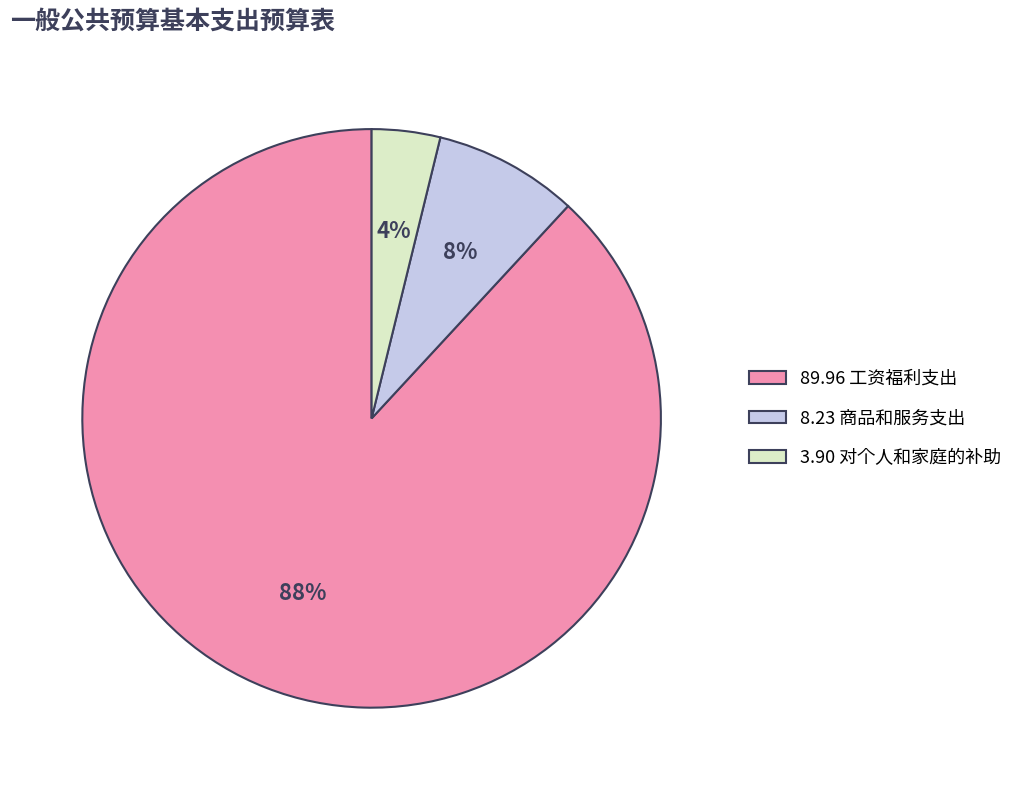

Is there a majority slice in this chart?

Yes